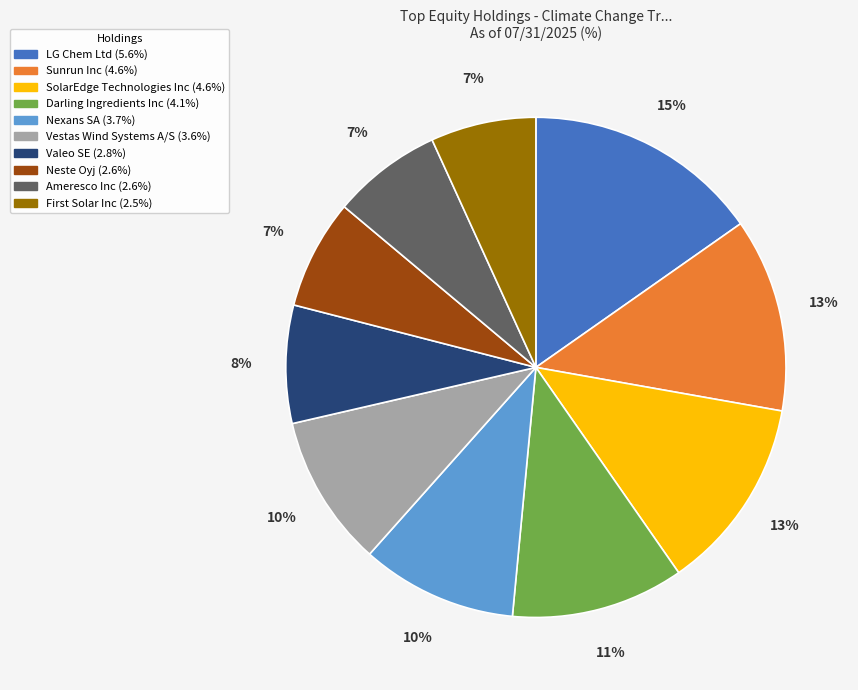

Do Valeo SE and Sunrun Inc together represent more than half of the pie?

No